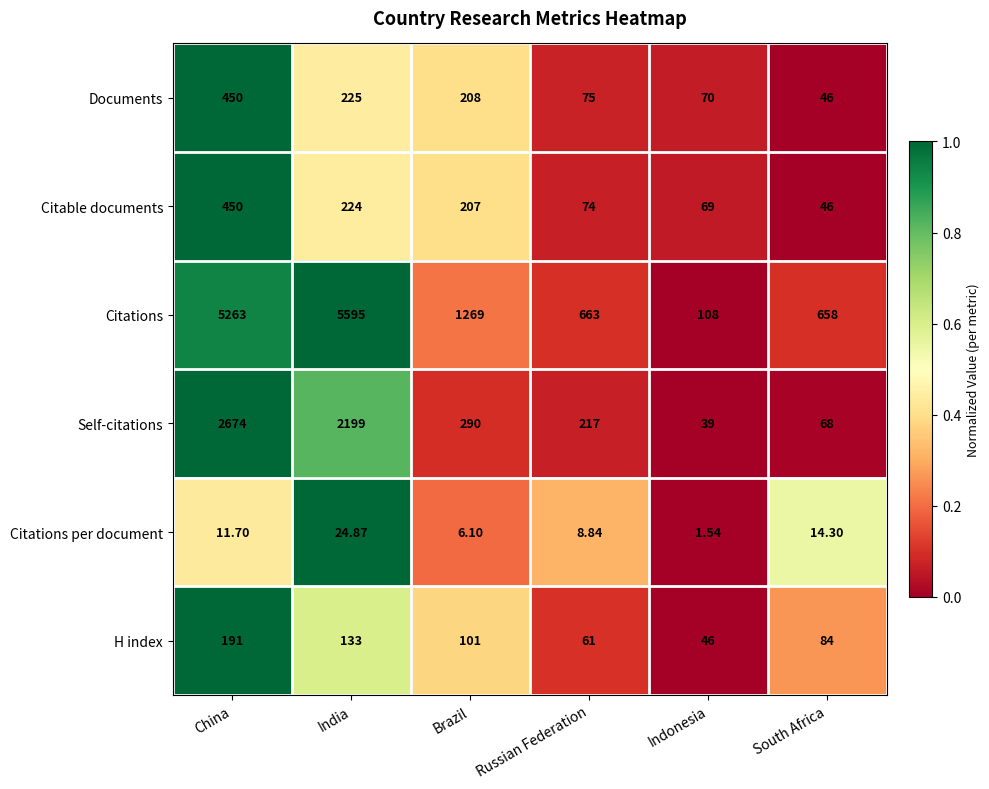

Which series has the largest total across all categories?

Citations